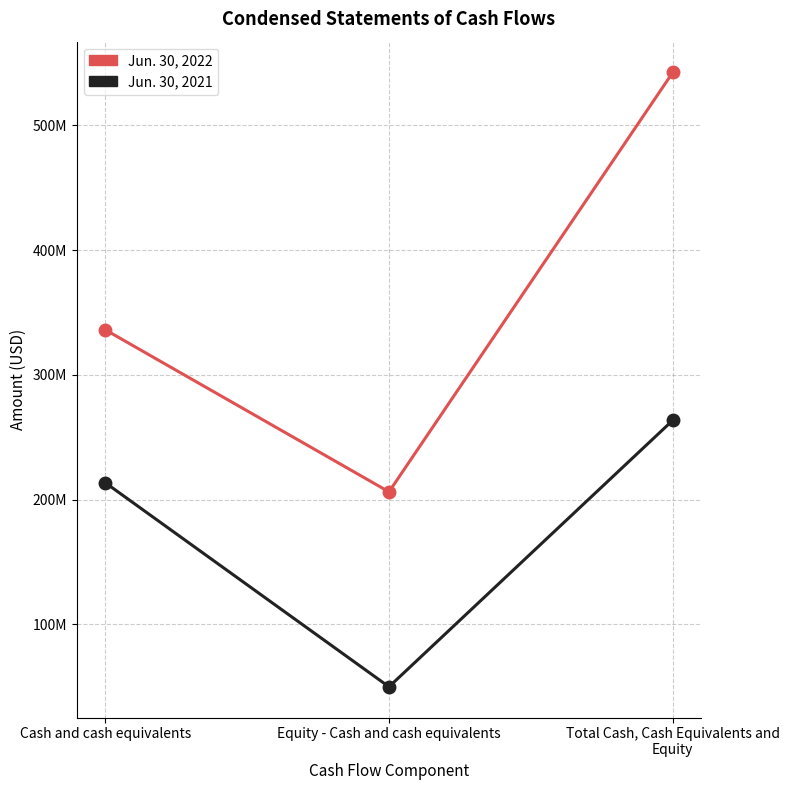

How many Jun. 30, 2021 values are between 50000000 and 263657411?

3